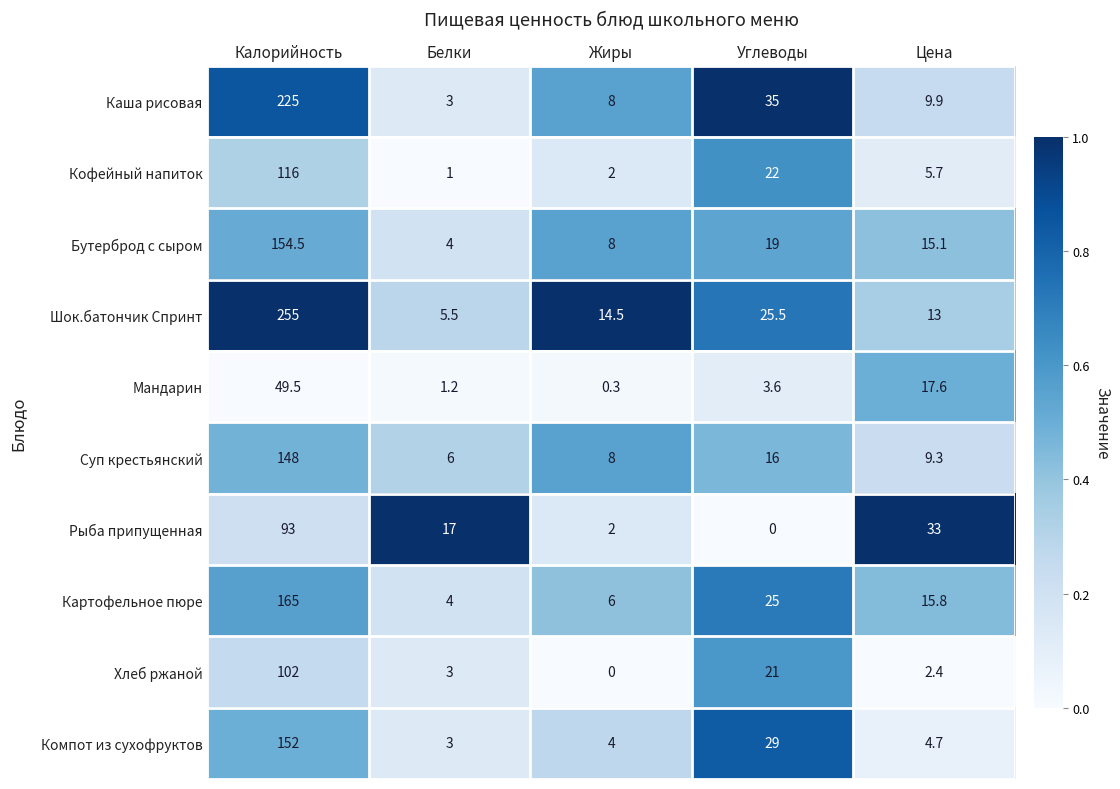

Rank the series at Углеводы from highest to lowest value.

Каша рисовая, Компот из сухофруктов, Шок.батончик Спринт, Картофельное пюре, Кофейный напиток, Хлеб ржаной, Бутерброд с сыром, Суп крестьянский, Мандарин, Рыба припущенная